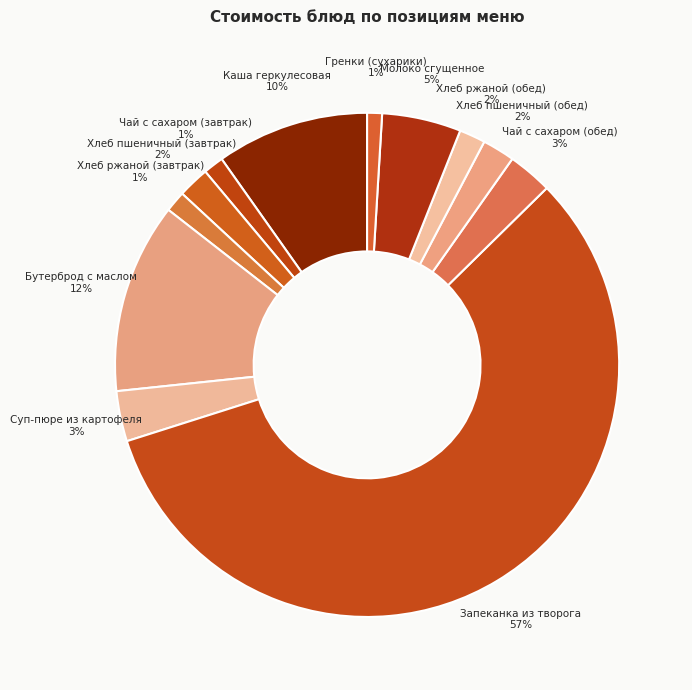

Which slice is the largest?

Запеканка из творога